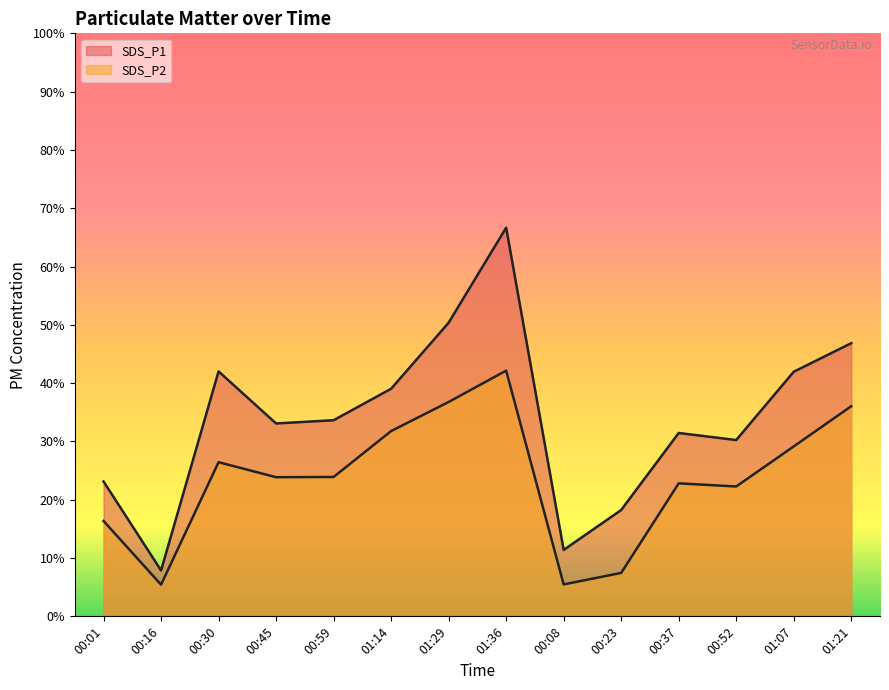

At which category does SDS_P1 reach its first local valley?

00:16